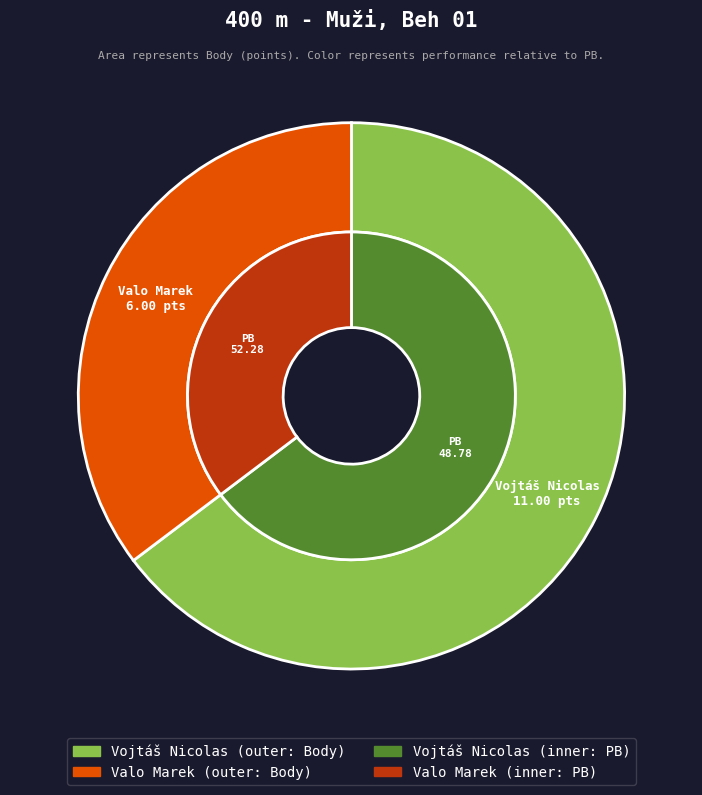

Combined, what portion of the pie is Valo Marek and Vojtáš Nicolas?

100.0%